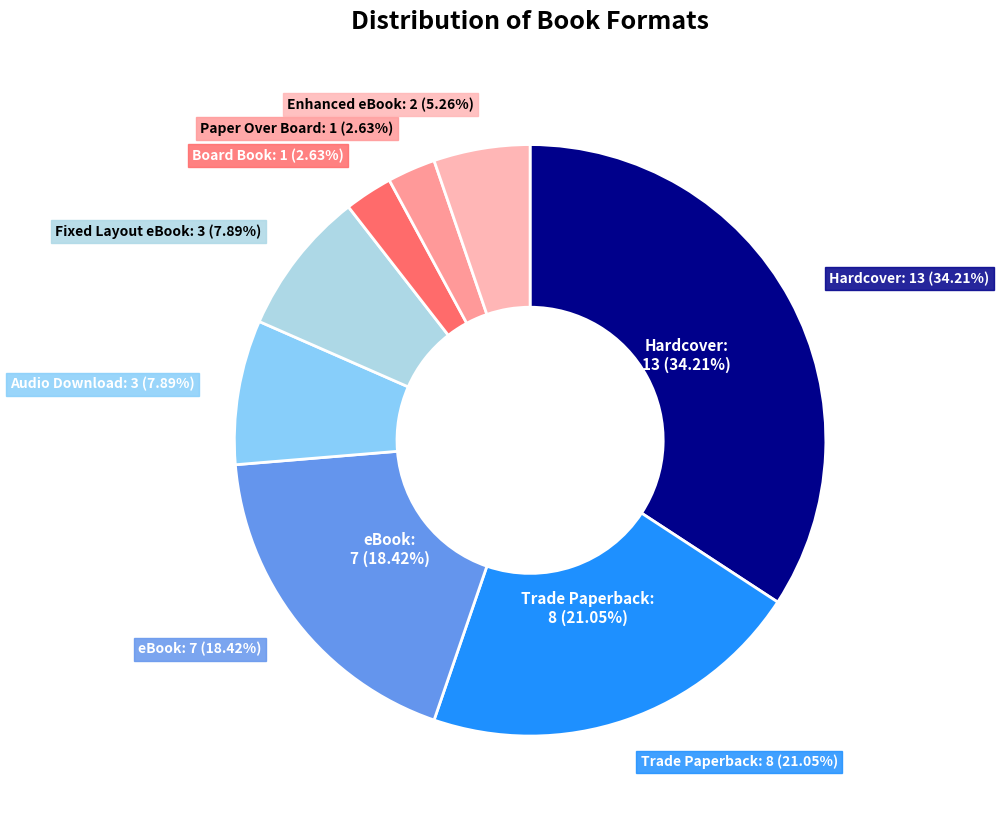

Is it true that Enhanced eBook is 1% of the pie?

False